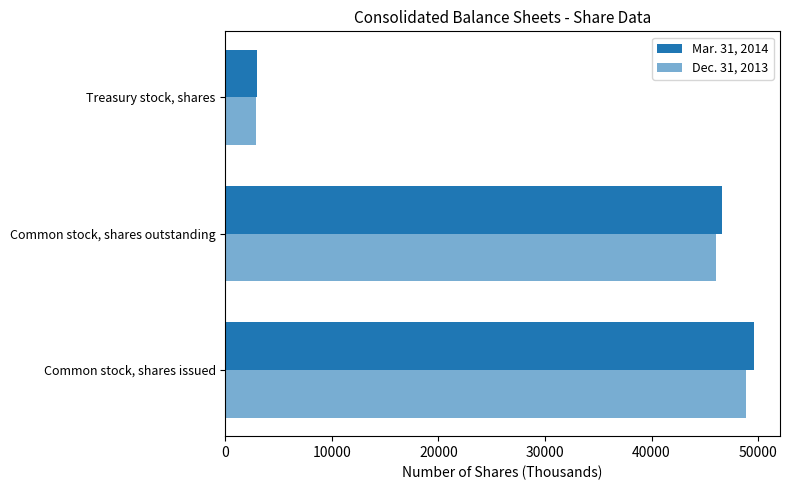

What is the difference between the maximum and minimum values in the Dec. 31, 2013 series?

46045